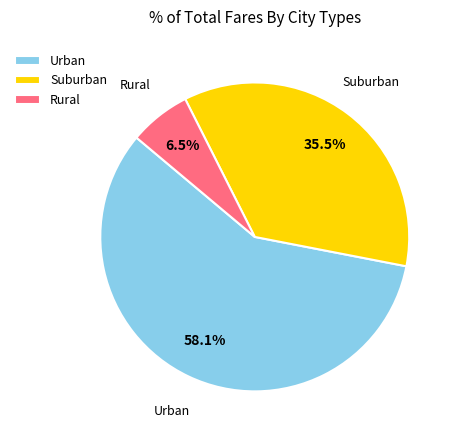

Is there any slice that represents more than half of the pie?

Yes